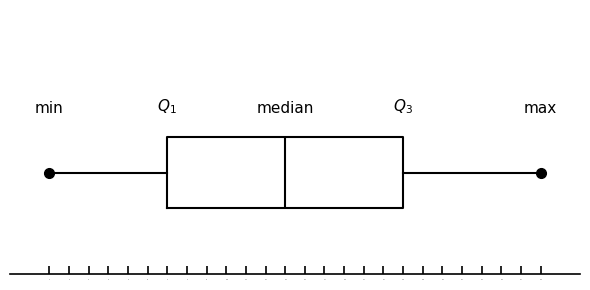

Where does the right whisker of the box end on the x-axis? The values are not printed on the chart, so give them approximately, as read against the axis.

26